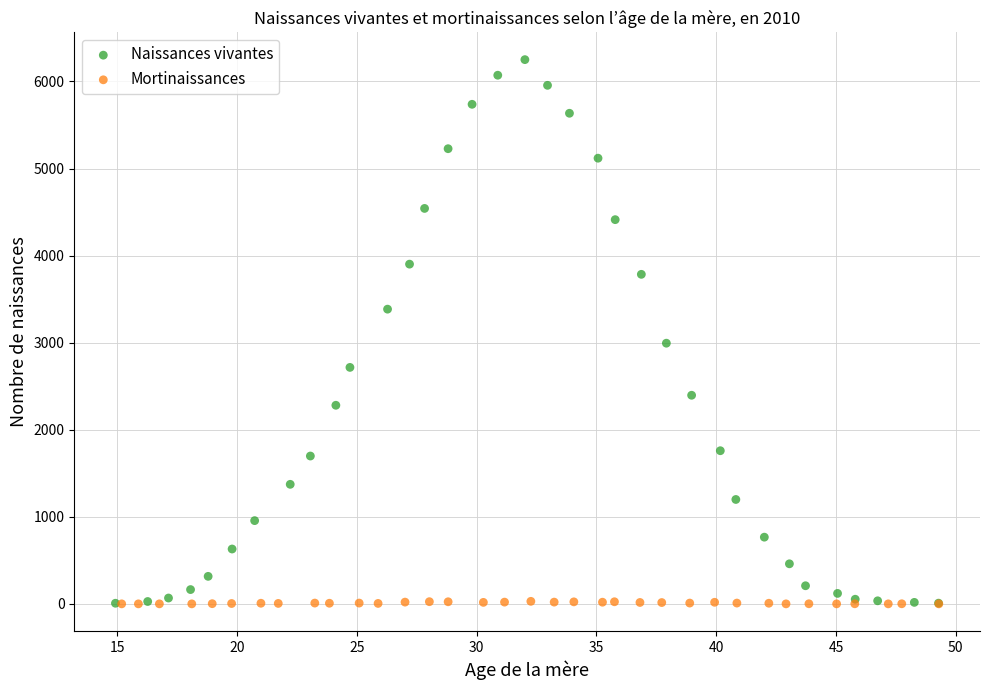

Which series has the largest Y range (max minus min)?

Naissances vivantes